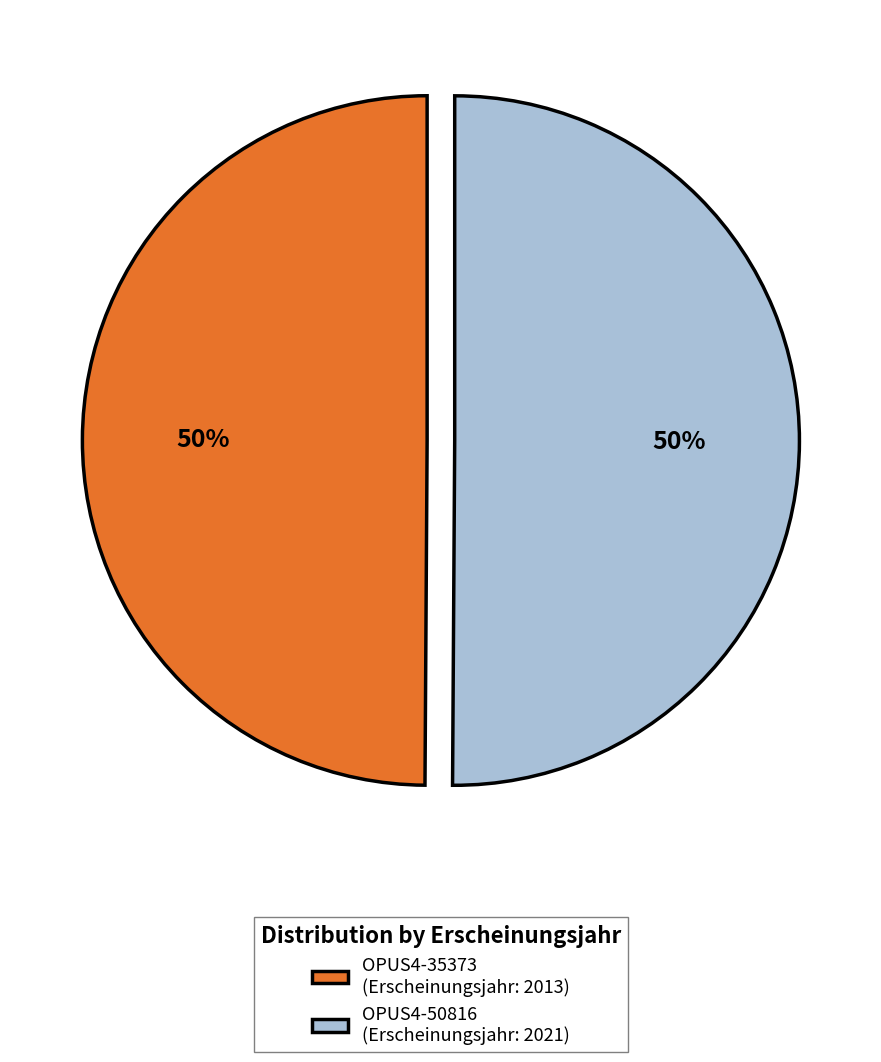

Approximately how many times larger is the value at OPUS4-50816 (Erscheinungsjahr: 2021) compared to OPUS4-35373 (Erscheinungsjahr: 2013)?

1.0